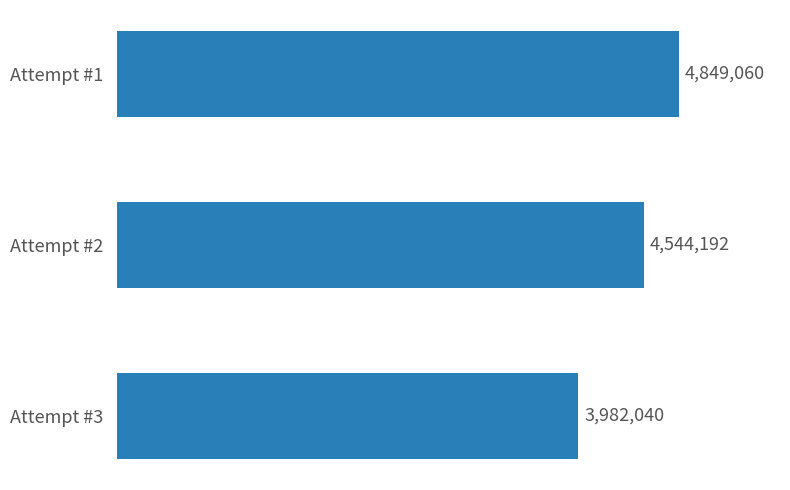

Is it true that the value at Attempt #3 is 832520?

False